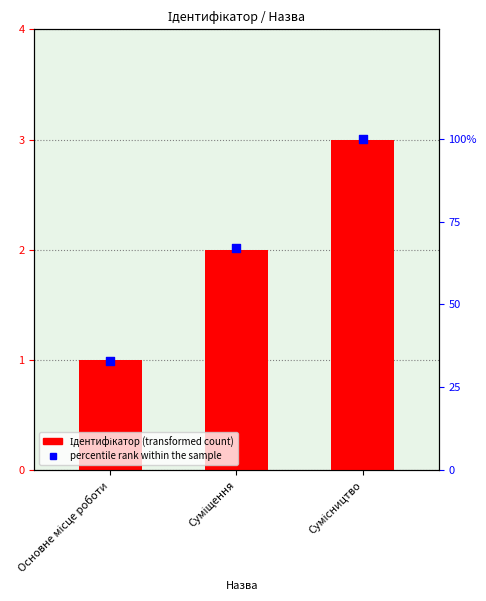

Which series has the largest total across all categories?

percentile rank within the sample